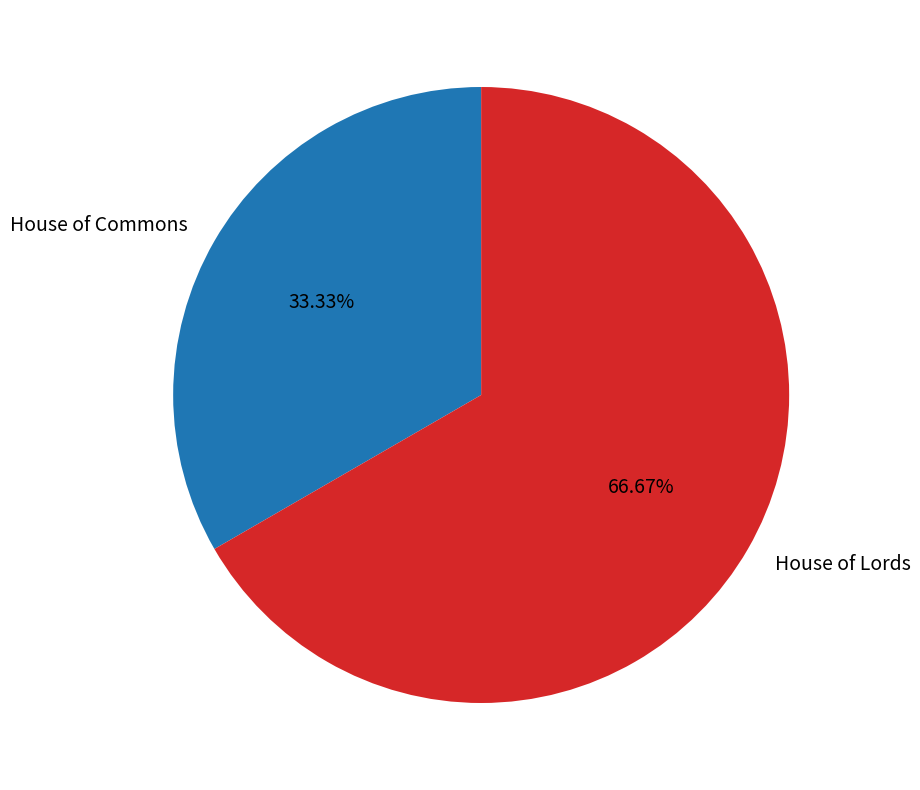

True or false: House of Commons accounts for 22% of the total.

False